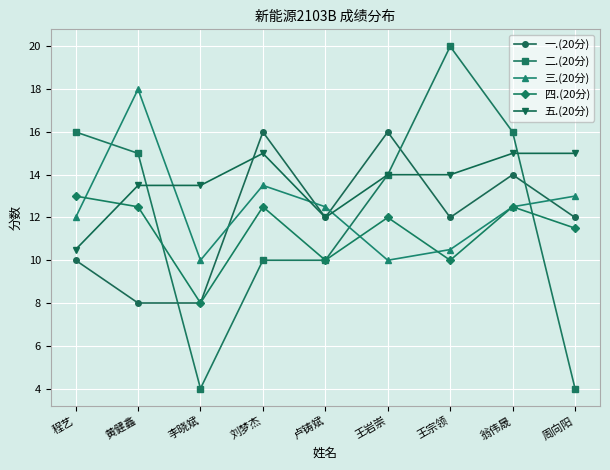

What is the total value across all series at 翁伟晟?

70.0